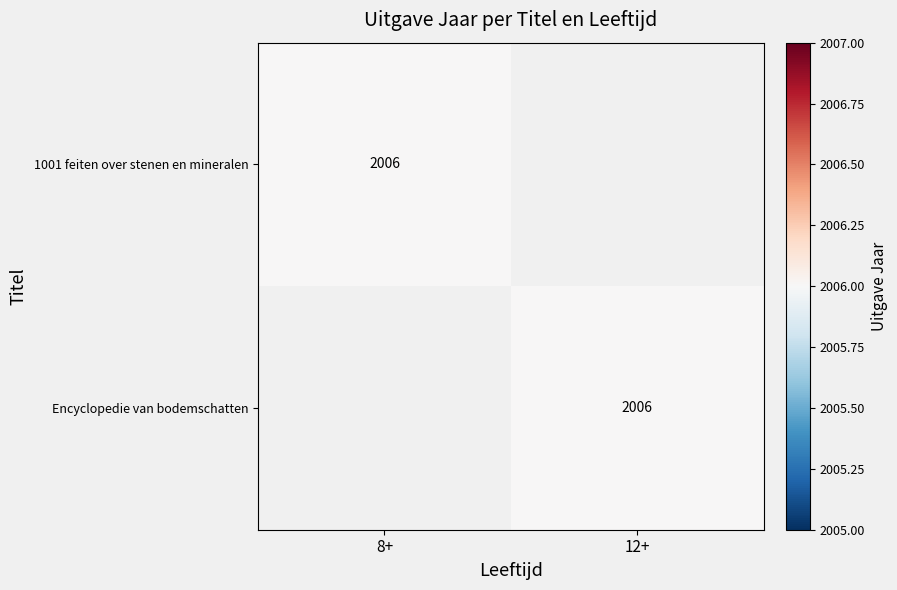

Is it true that 1001 feiten over stenen en mineralen equals 2006 at 8+?

True